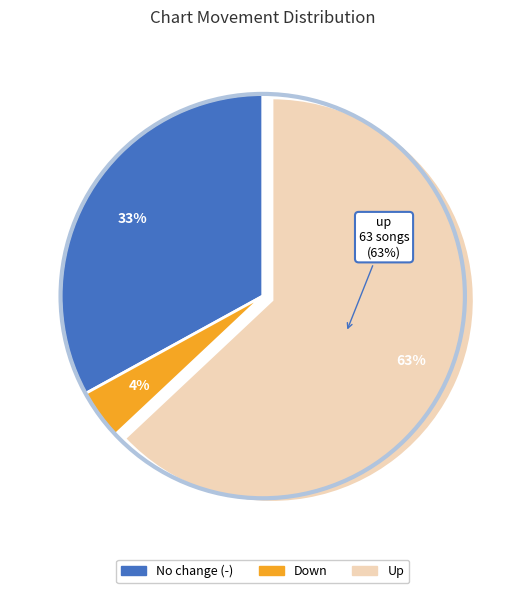

Count the number of slices in the pie.

3